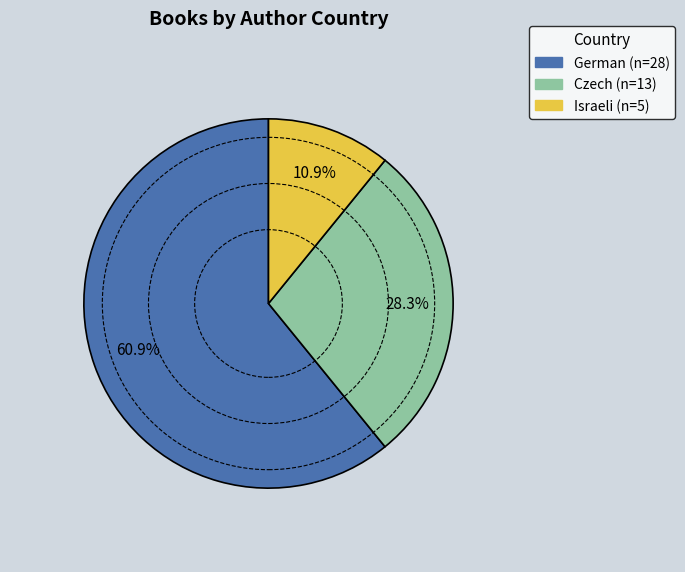

Approximately how many times larger is the value at German compared to Israeli?

5.6